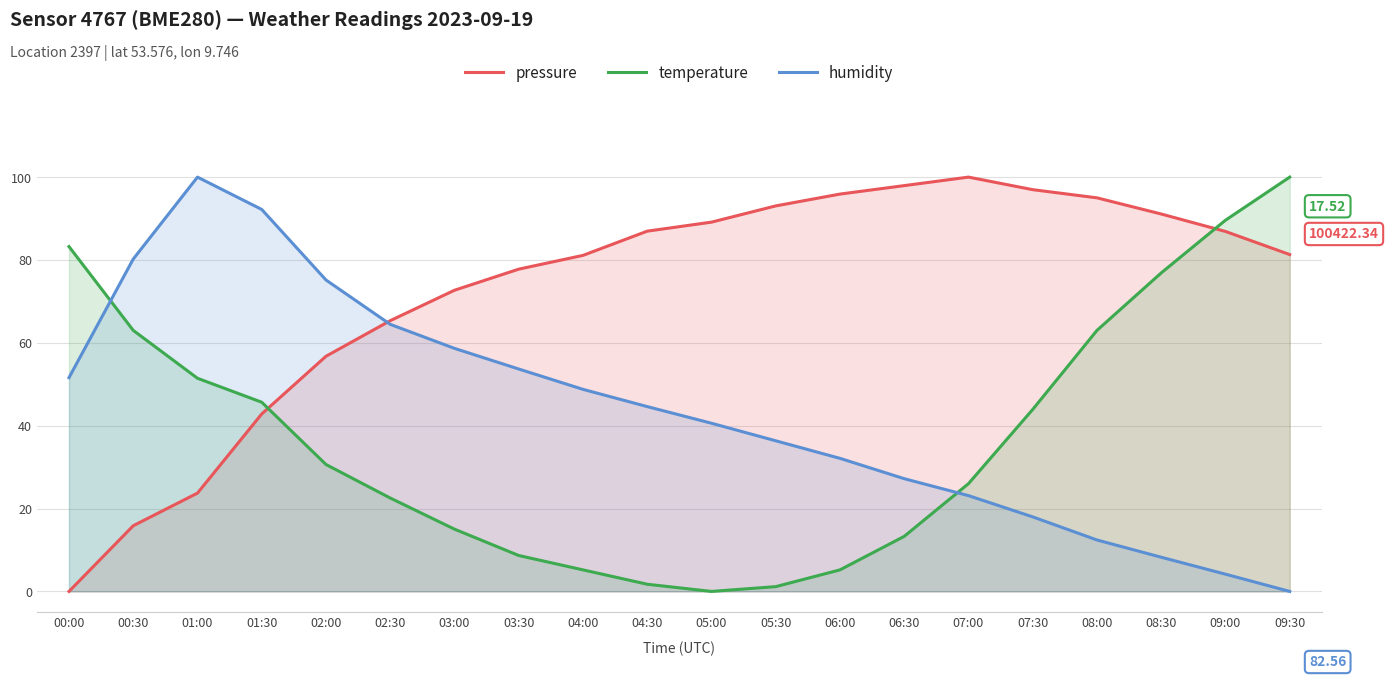

Reading left to right, extract all data points from this chart.

pressure: 0.0	15.9	23.7	42.8	56.8	65.3	72.7	77.8	81.1	87.0	89.1	93.1	95.9	97.9	100.0	97.0	95.0	91.1	86.9	81.3
temperature: 83.2	63.0	51.4	45.7	30.6	22.5	15.0	8.7	5.2	1.7	0.0	1.2	5.2	13.3	26.0	43.9	63.0	76.9	89.6	100.0
humidity: 51.6	80.2	100.0	92.2	75.2	64.5	58.7	53.7	48.8	44.6	40.6	36.4	32.1	27.2	23.1	18.0	12.4	8.3	4.2	0.0